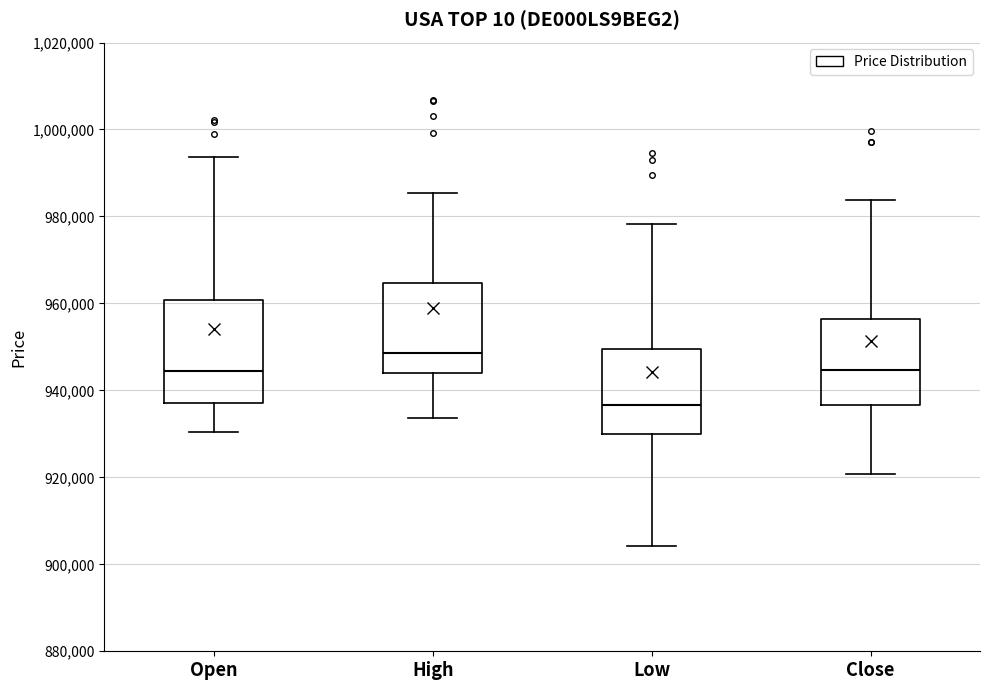

Where does the lower whisker of the box for Low end on the y-axis? The values are not printed on the chart, so give them approximately, as read against the axis.

904000